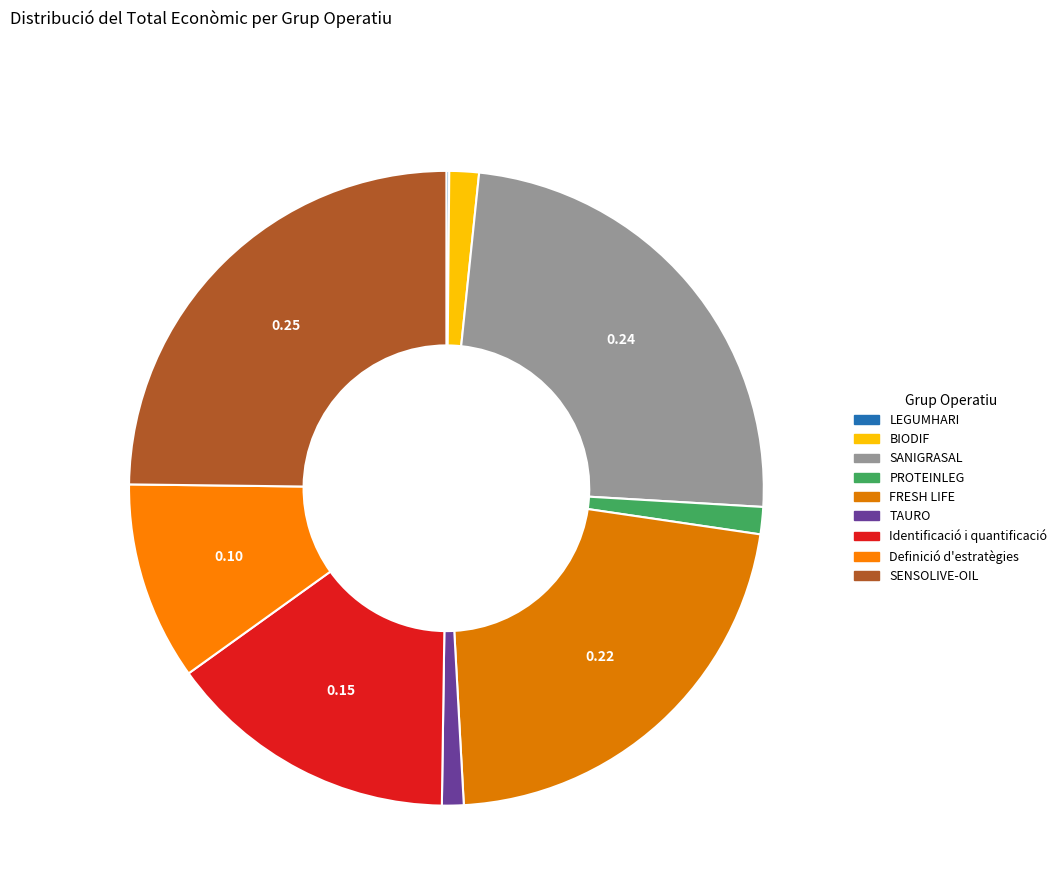

Which has a higher value, LEGUMHARI or Identificació i quantificació?

Identificació i quantificació